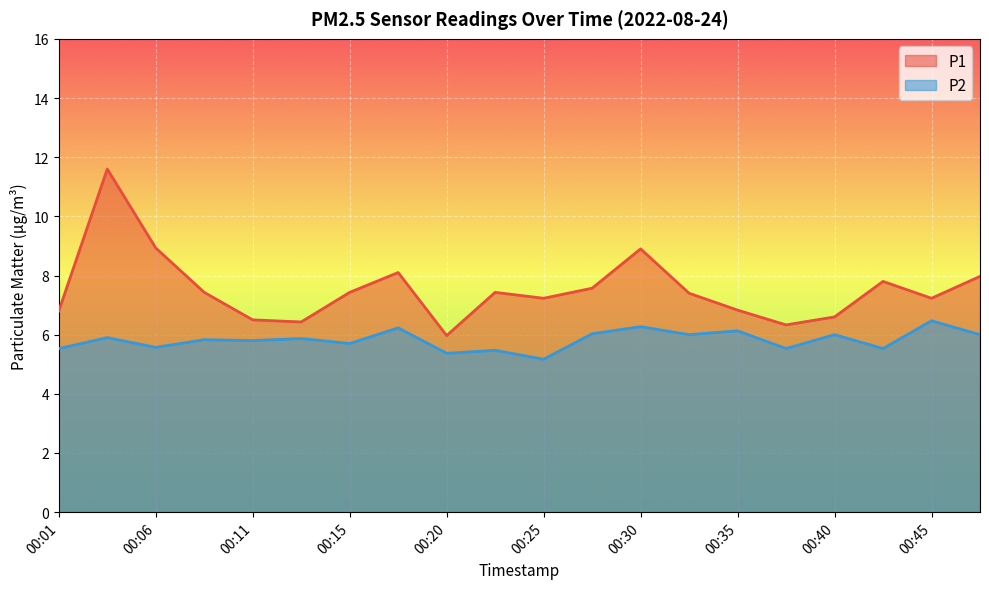

Reading left to right, what are all the values shown in this chart?

P1: 6.8	11.6	8.9	7.4	6.5	6.4	7.4	8.1	6.0	7.4	7.2	7.6	8.9	7.4	6.8	6.3	6.6	7.8	7.2	8.0
P2: 5.5	5.9	5.6	5.8	5.8	5.9	5.7	6.2	5.4	5.5	5.2	6.0	6.3	6.0	6.1	5.5	6.0	5.5	6.5	6.0